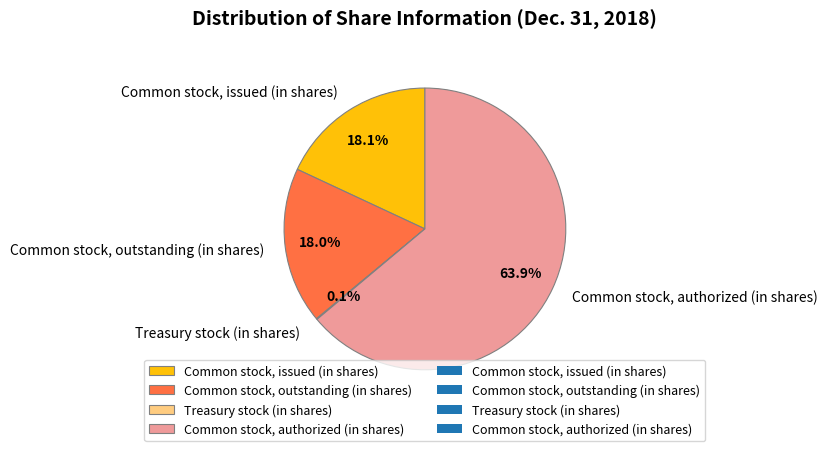

Which category accounts for the majority?

Common stock, authorized (in shares)